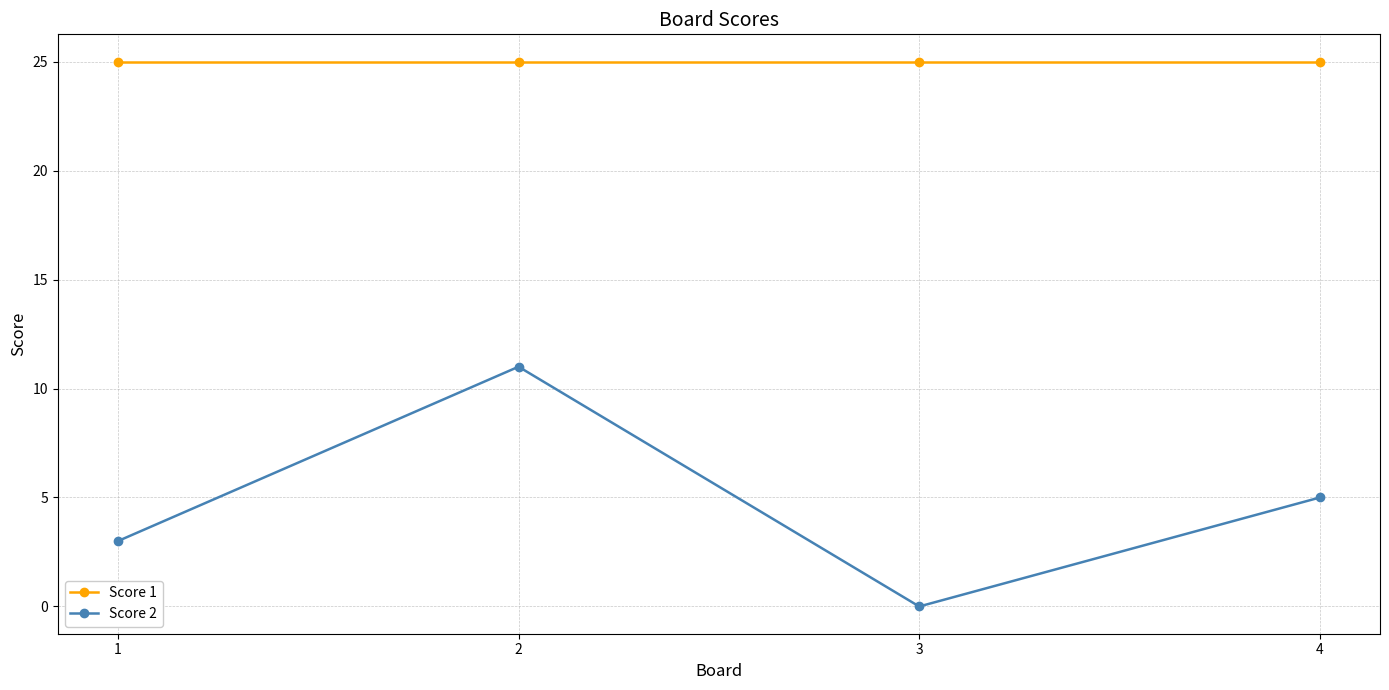

True or false: Score 1 and Score 2 cross at least once.

False